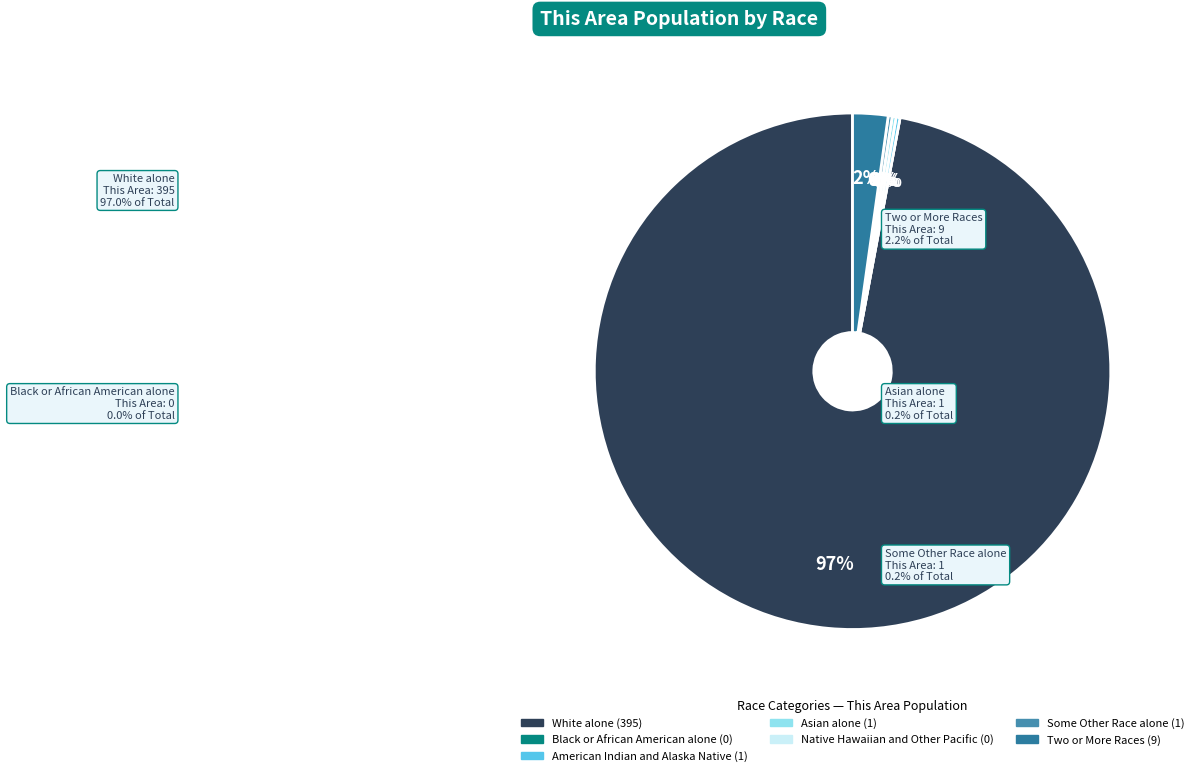

Is it true that American Indian and Alaska Native is 1% of the pie?

False